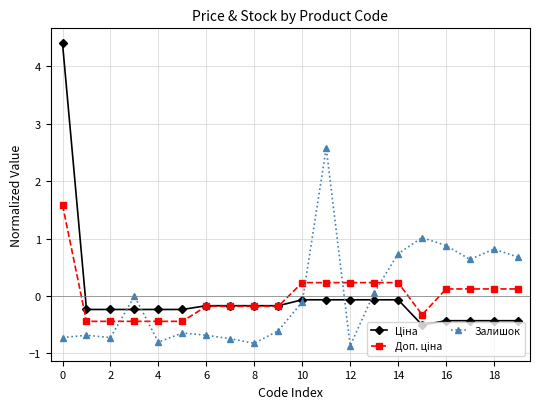

True or false: Залишок has more than 2 interior local peaks.

True